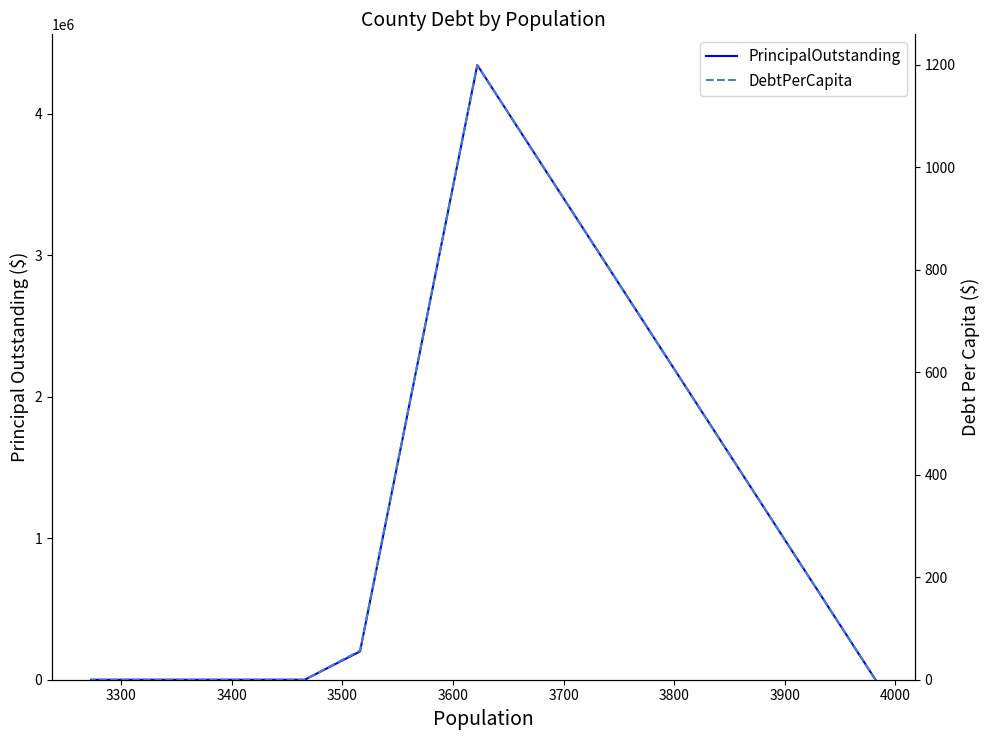

True or false: PrincipalOutstanding and DebtPerCapita cross at least once.

False